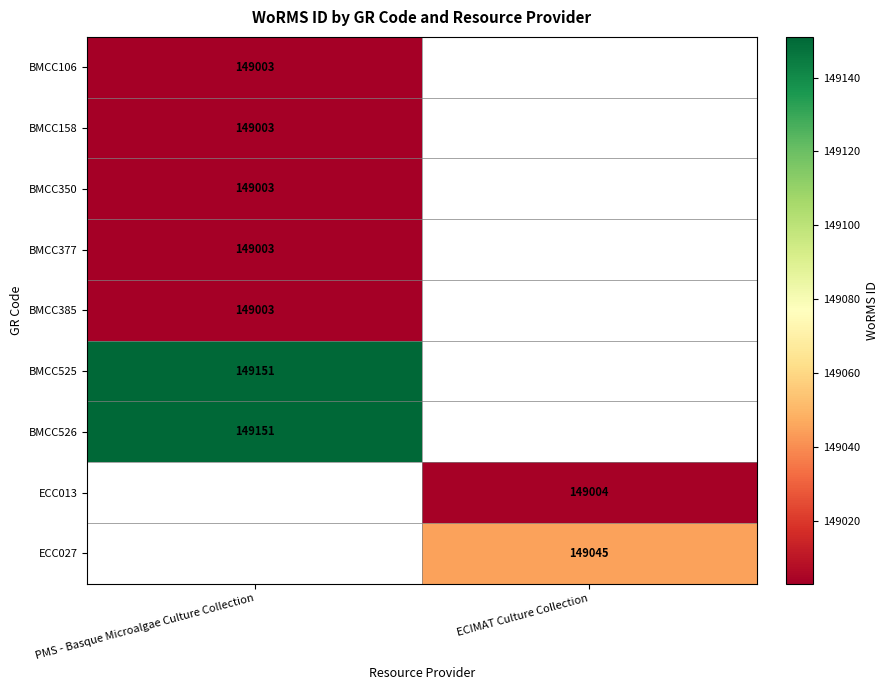

The value of BMCC525 at PMS - Basque Microalgae Culture Collection is 149151. True or false?

True